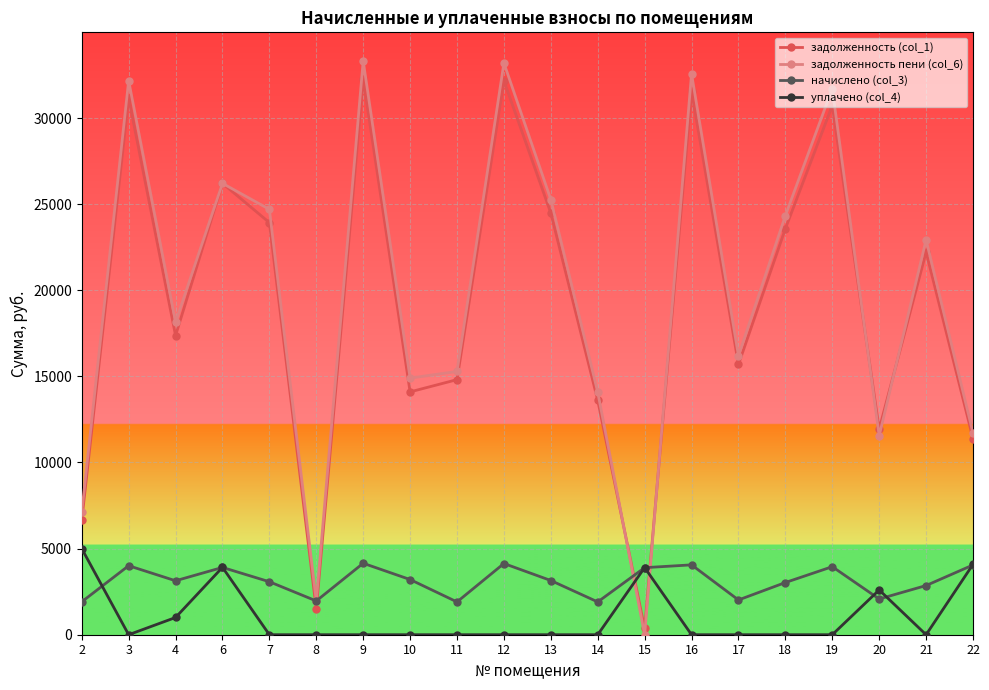

Which series changed the most between 13 and 20?

задолженность пени (col_6)